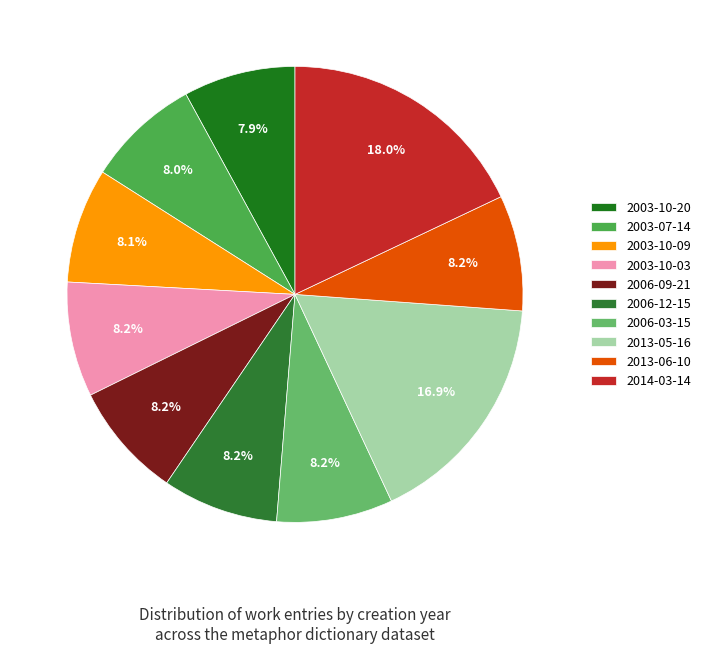

What percentage is the 2003-10-03 slice, to the nearest percent?

8%